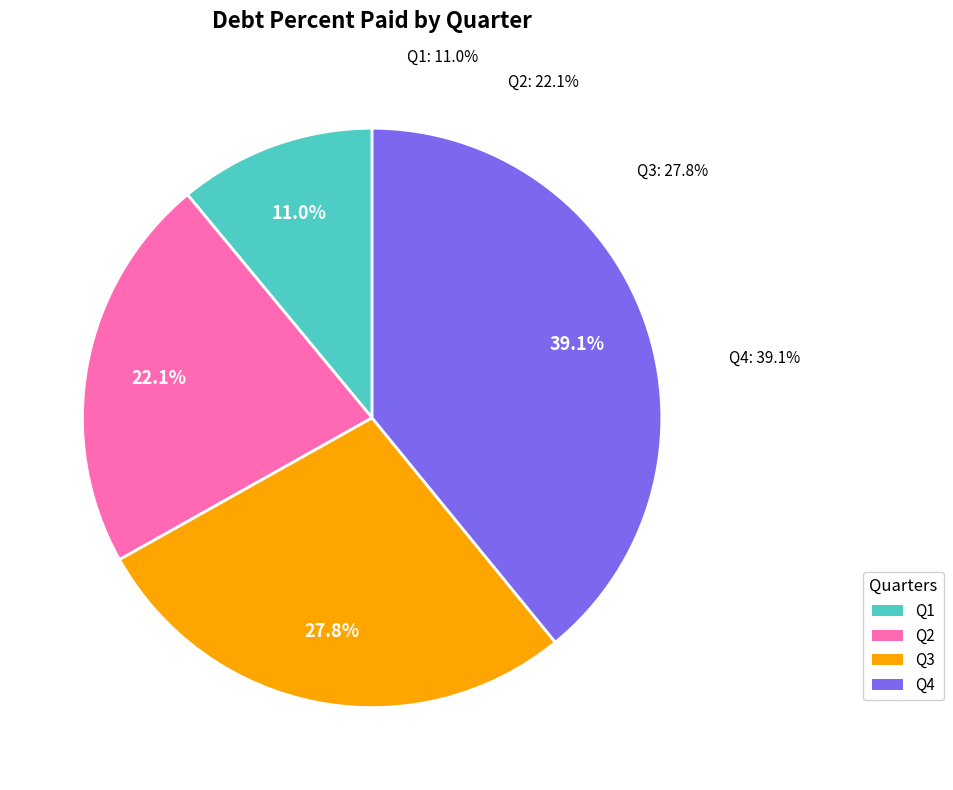

How many slices are in this pie chart?

4